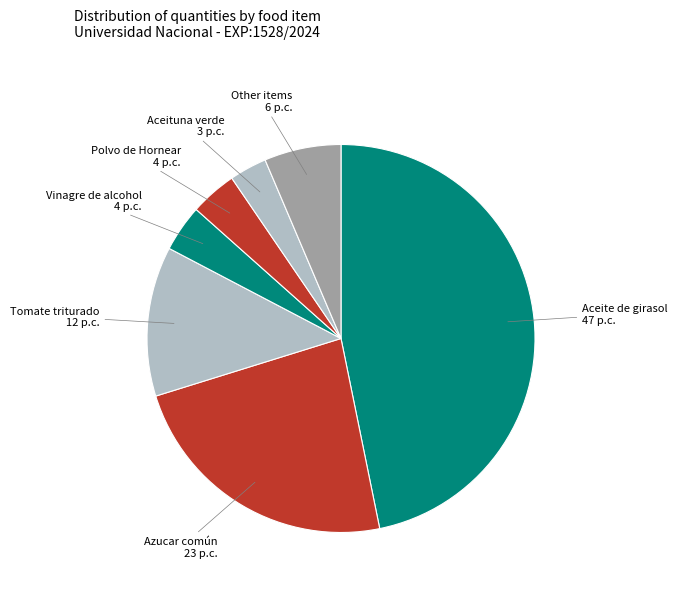

How many slices are in this pie chart?

7